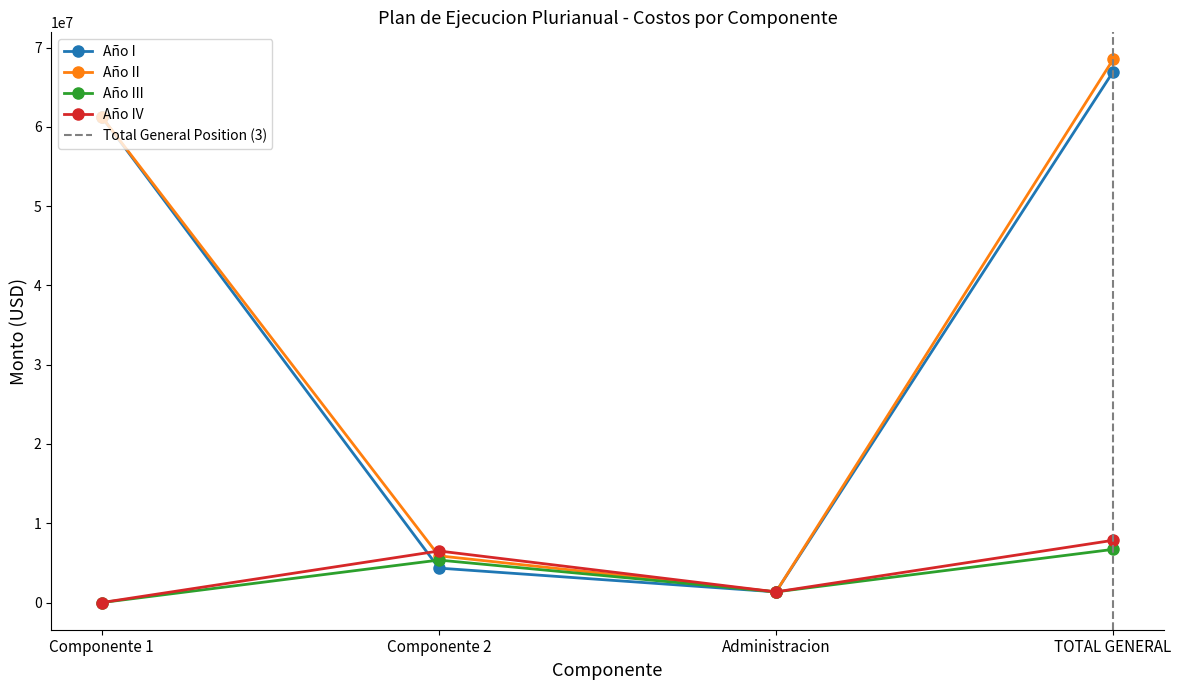

How many times do Año IV and Año II cross each other?

1